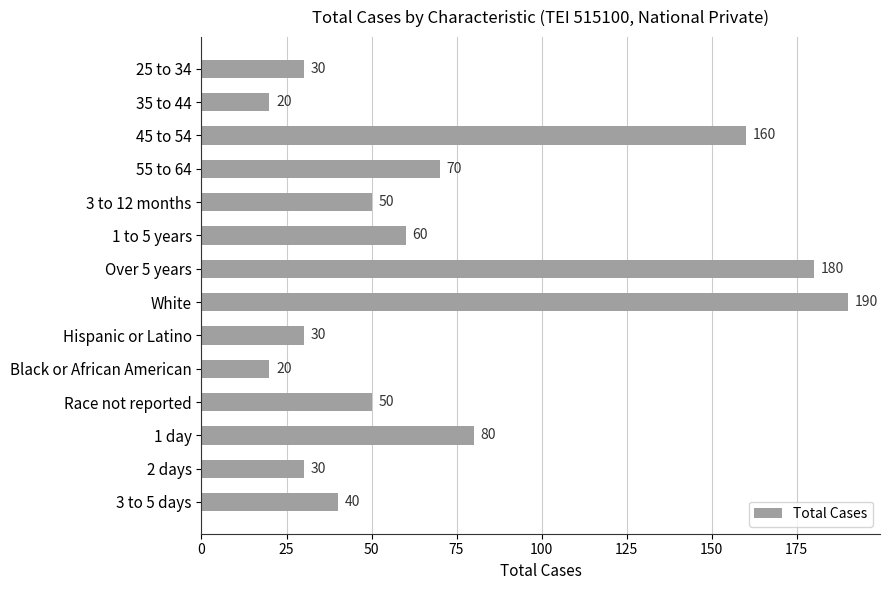

Count the number of categories in the chart.

14